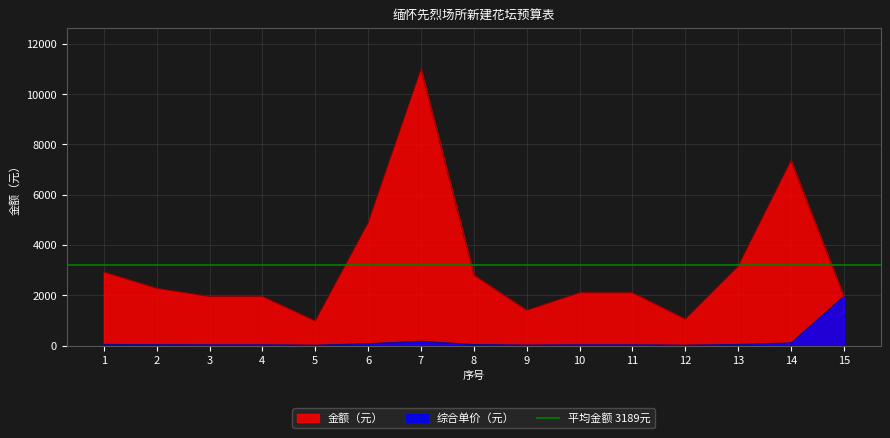

Reading right to left, list all the values displayed in this chart.

综合单价（元）: 15=1950	14=105	13=45	12=15	11=30	10=30	9=20	8=40	7=169	6=75	5=15	4=30	3=30	2=35	1=45
金额（元）: 15=1950	14=7350	13=3150	12=1050	11=2100	10=2100	9=1400	8=2800	7=10985	6=4875	5=975	4=1950	3=1950	2=2275	1=2925